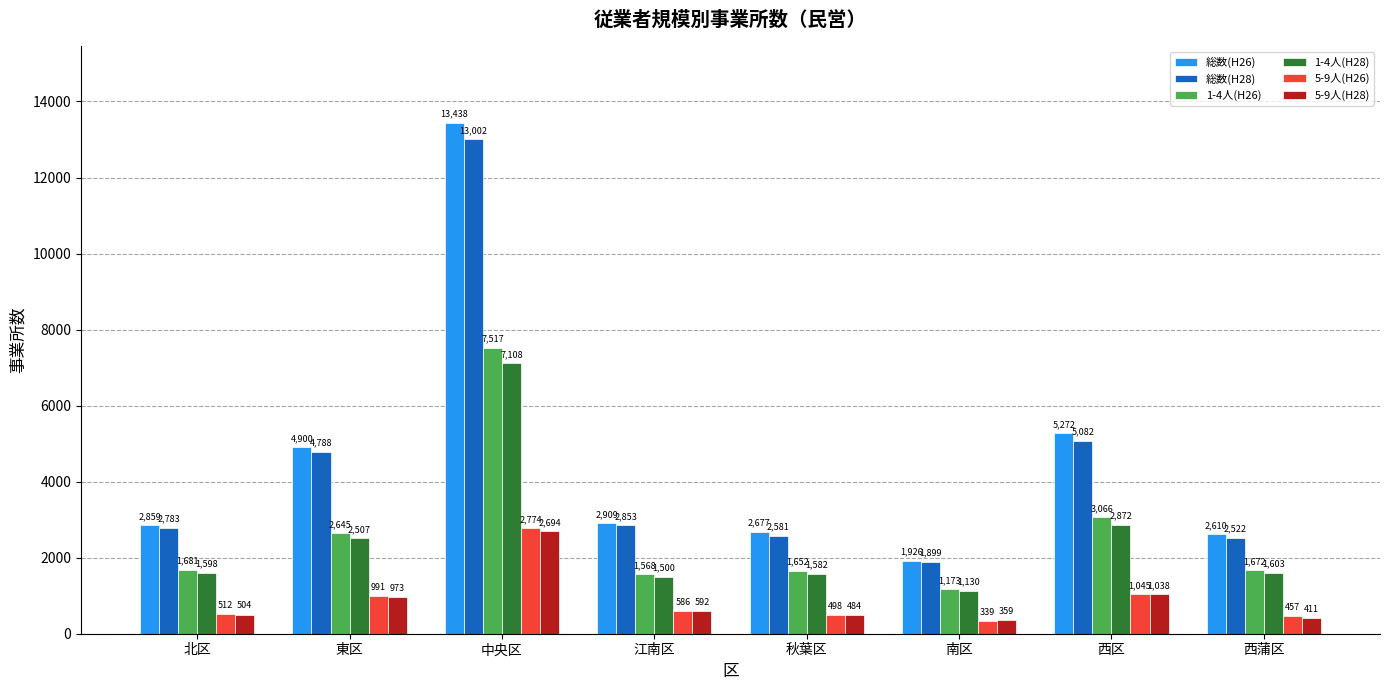

Between 中央区 and 江南区, which series saw the biggest shift?

総数(H26)